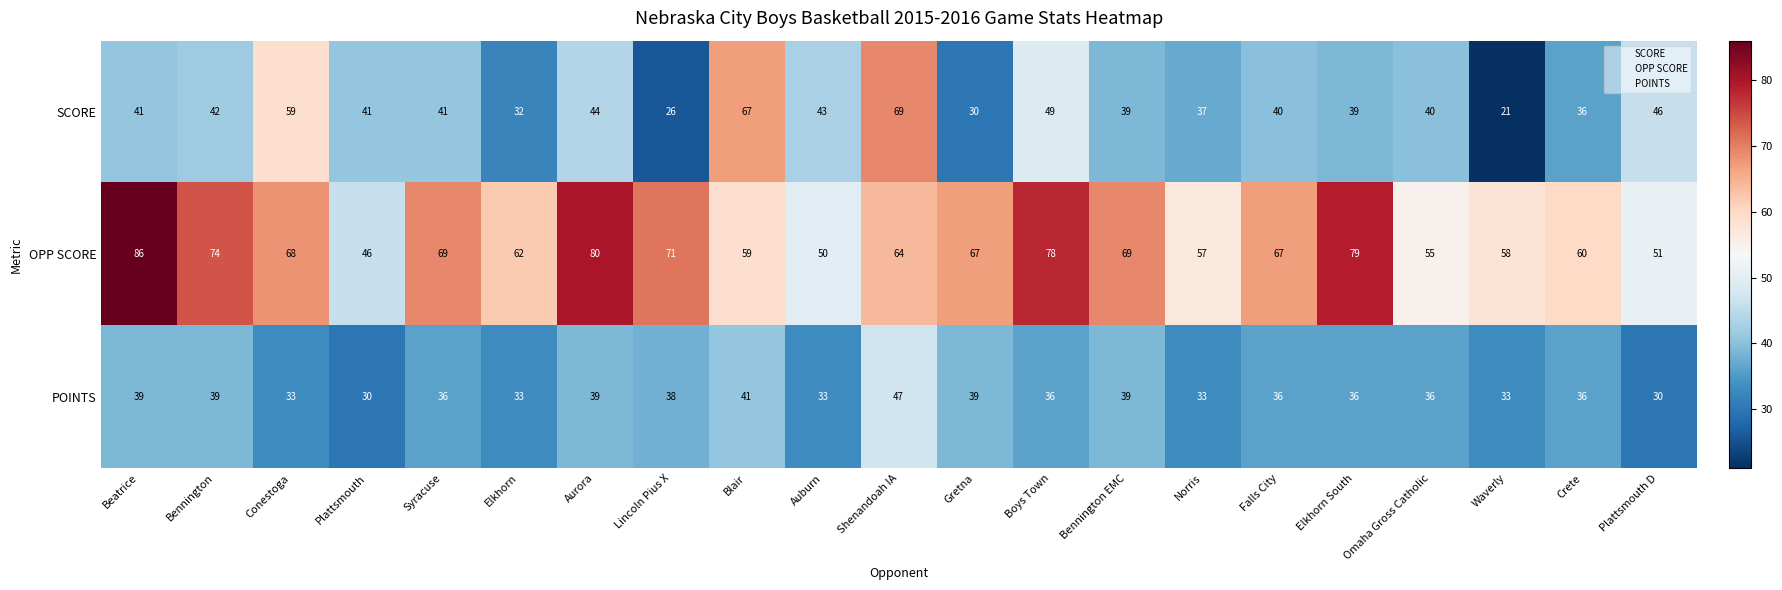

What is the sum of the OPP SCORE values at Bennington EMC and Norris?

126